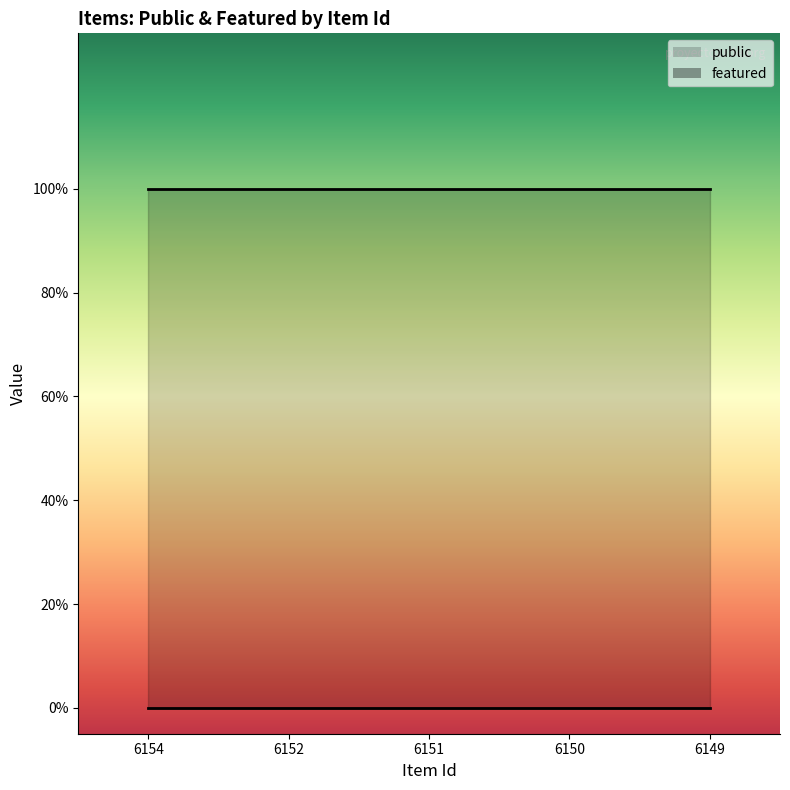

Which series changed the most between 6154 and 6151?

public